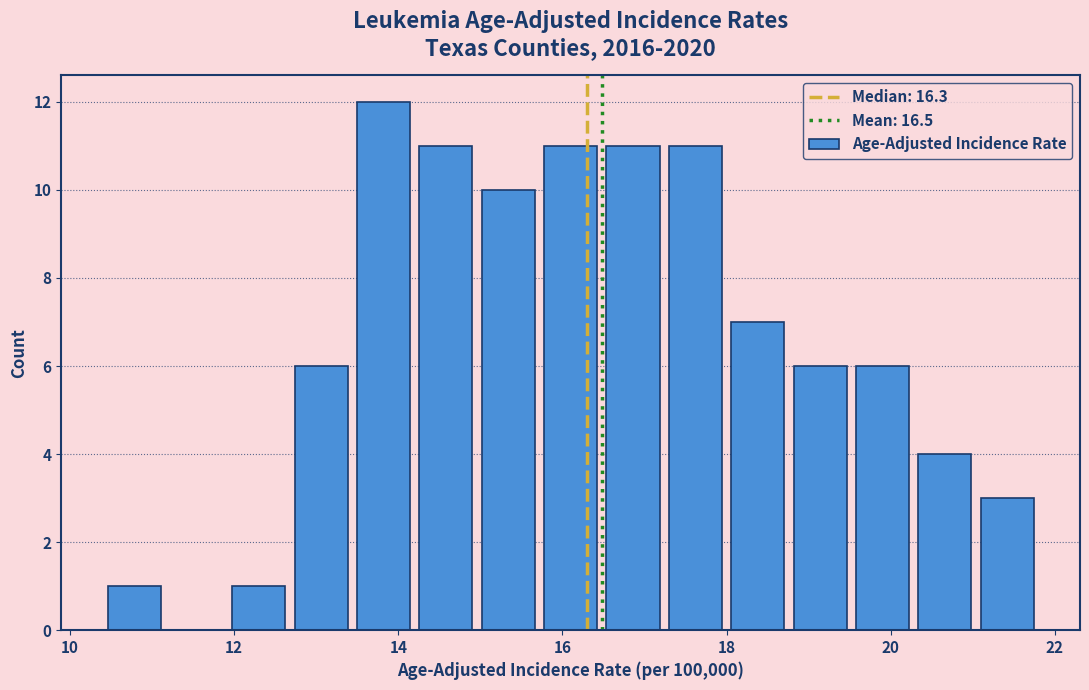

Around what value on the x-axis is the tallest bar? Give the approximate position of its centre, as read against the axis.

13.8